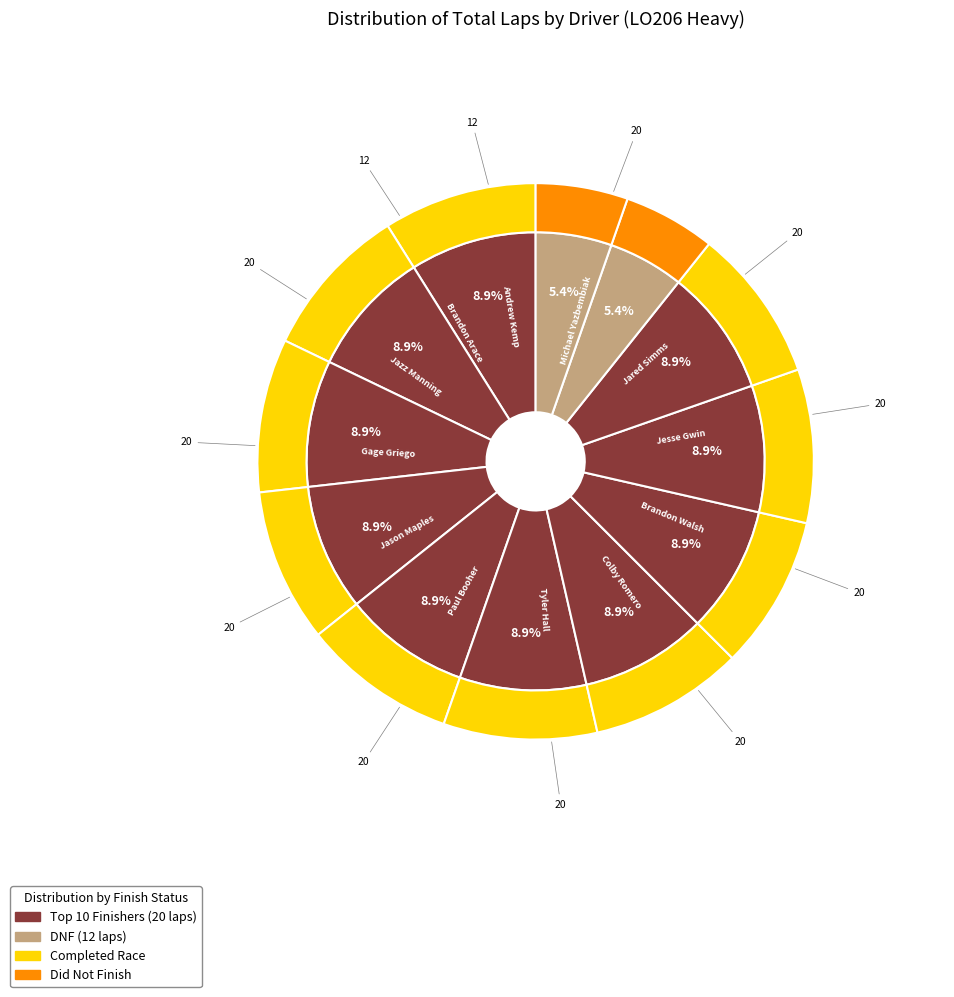

To the nearest percent, what percentage of the pie is Colby Romero?

9%